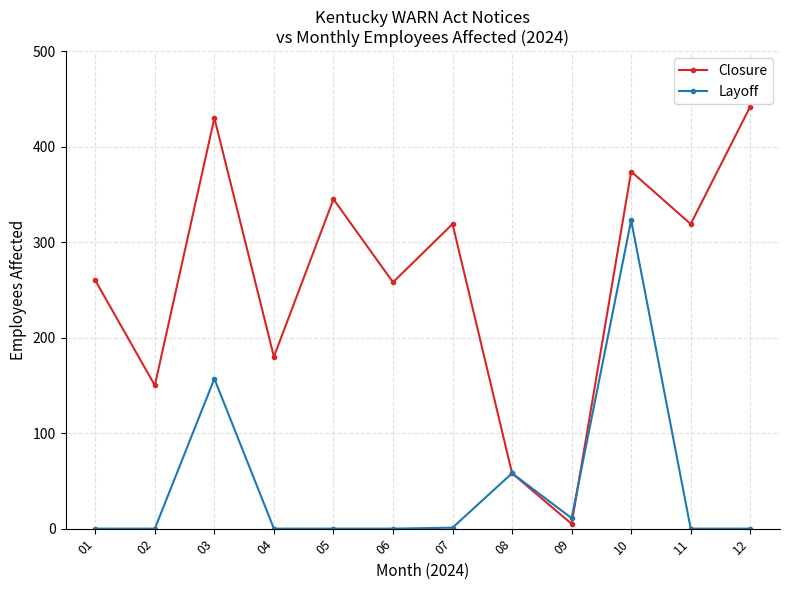

Is it true that Closure equals 497 at 11?

False